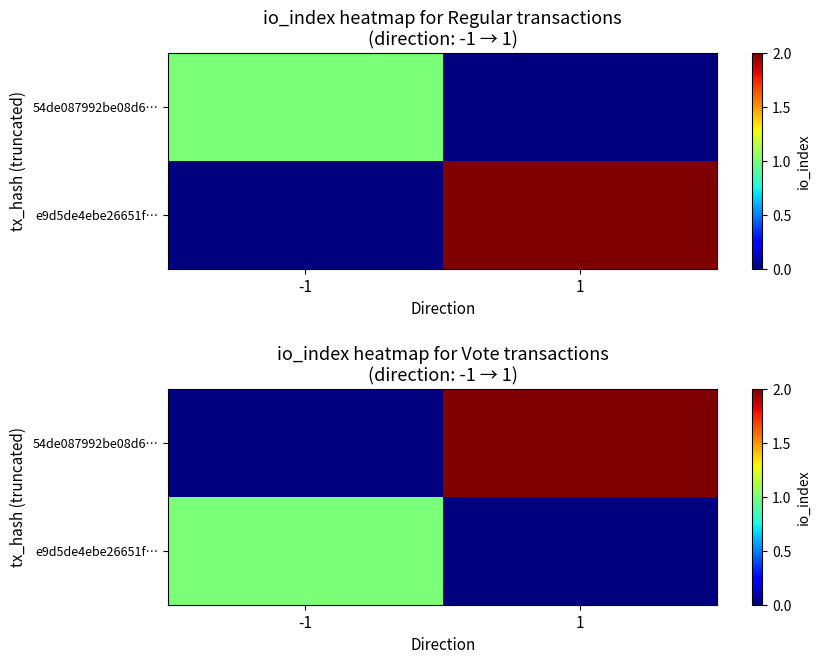

Is it true that 54de087992be08d6… equals -1 at -1?

False